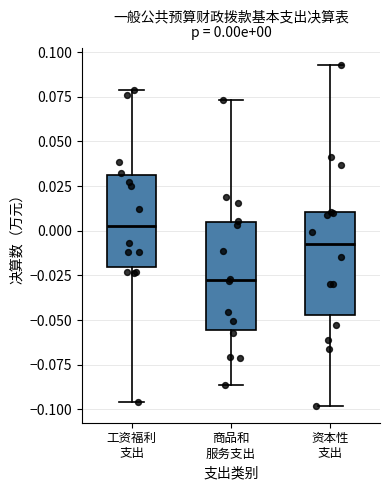

Which box's median line is the highest?

工资福利 支出